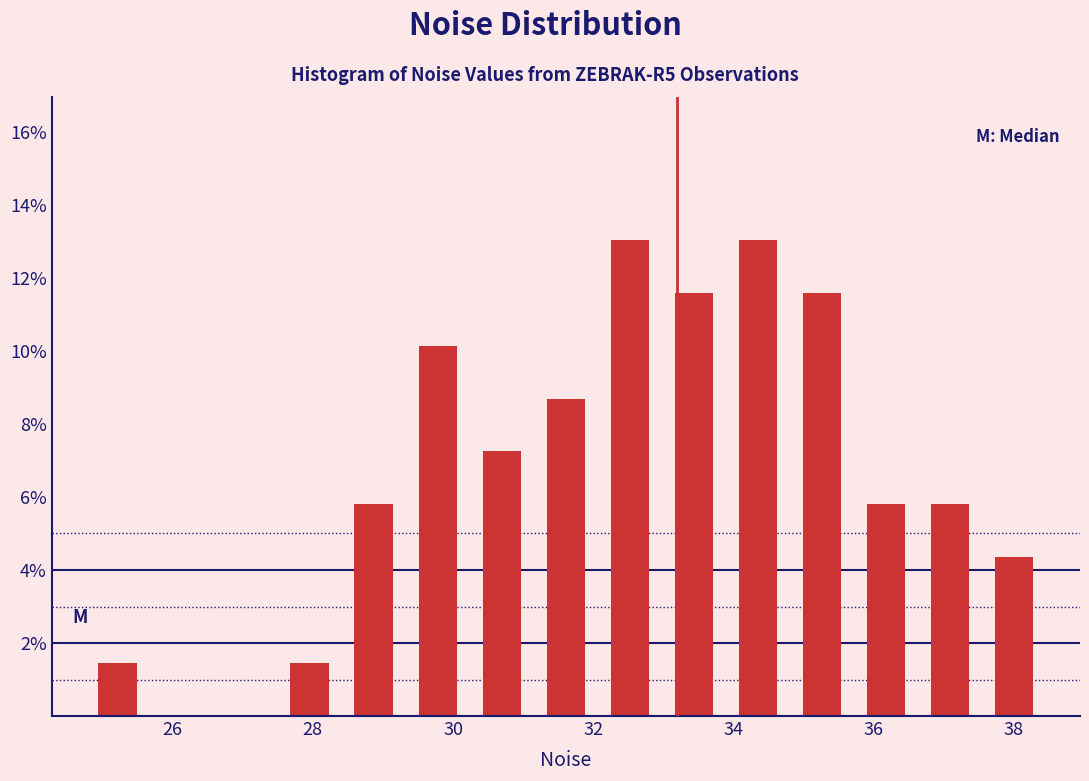

Reading left to right, transcribe this chart: for each bar, give the range it covers on the x-axis and its height. Neither the bar edges nor the heights are printed on the chart, so give them approximately, as read against the axes.

24.8 to 25.6: 1.4
25.6 to 26.6: 0
26.6 to 27.4: 0
27.4 to 28.4: 1.4
28.4 to 29.4: 5.8
29.4 to 30.2: 10.2
30.2 to 31.2: 7.2
31.2 to 32.0: 8.6
32.0 to 33.0: 13.0
33.0 to 33.8: 11.6
33.8 to 34.8: 13.0
34.8 to 35.8: 11.6
35.8 to 36.6: 5.8
36.6 to 37.6: 5.8
37.6 to 38.4: 4.4